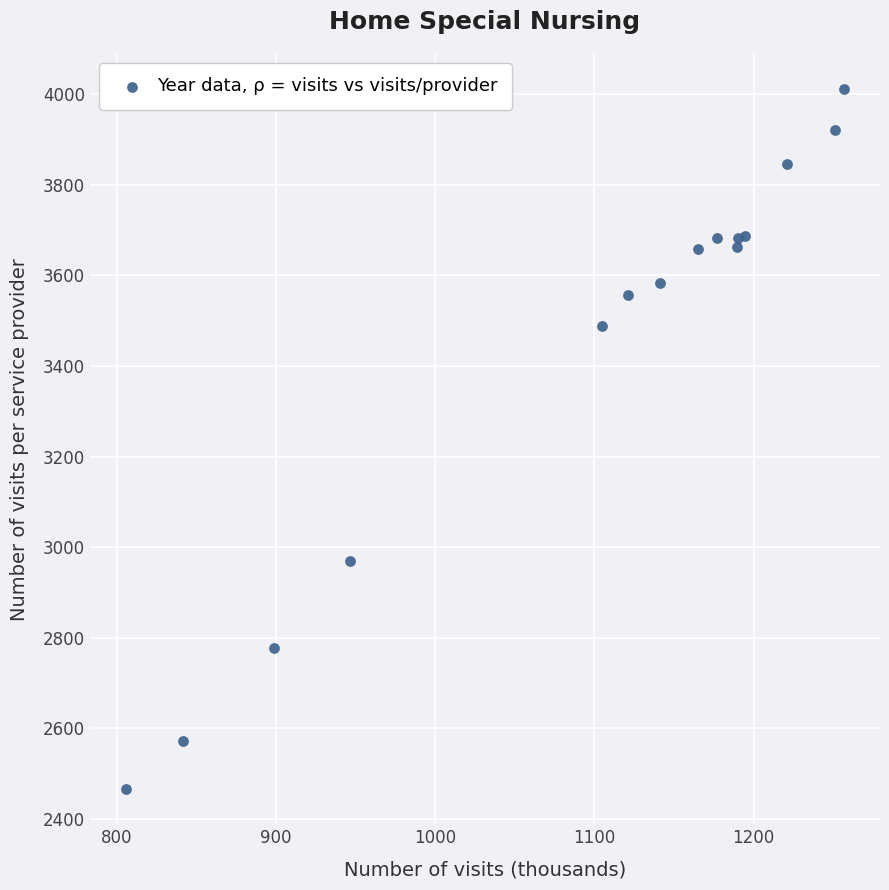

What Y value in the scatter plot is closest to 3238?

3488.2